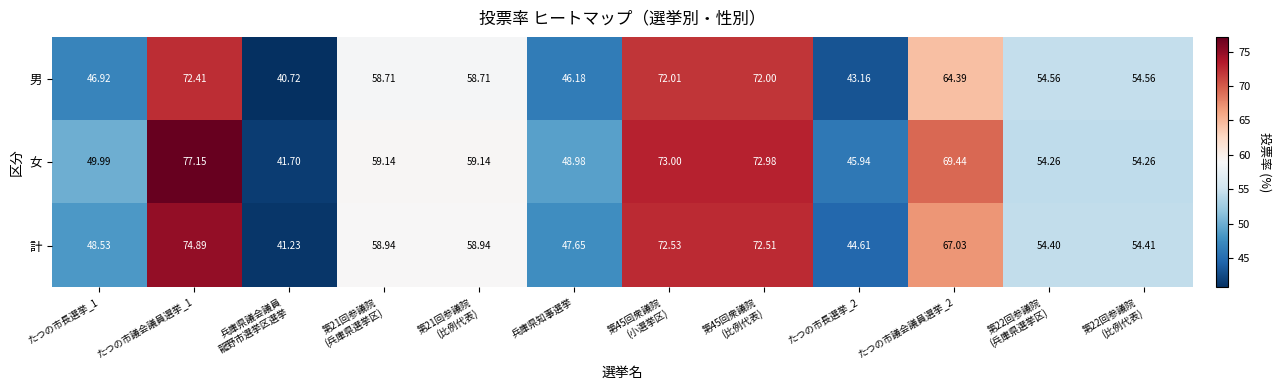

How many categories are shown in the chart?

12